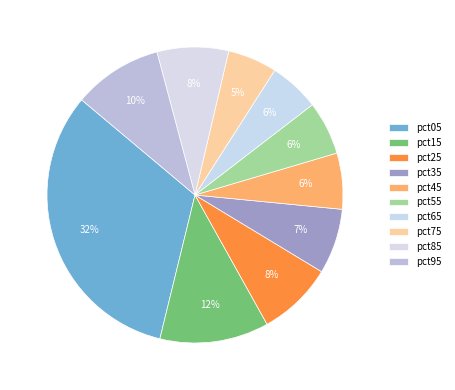

Rank the categories by value from lowest to highest.

pct75, pct65, pct55, pct45, pct35, pct85, pct25, pct95, pct15, pct05